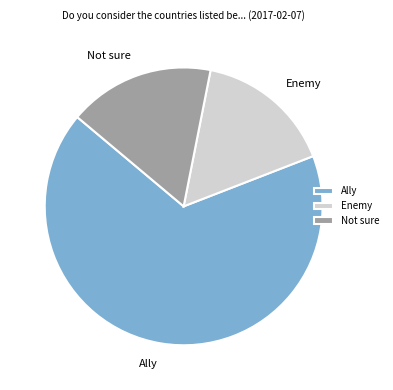

Is Ally the majority of the pie?

Yes